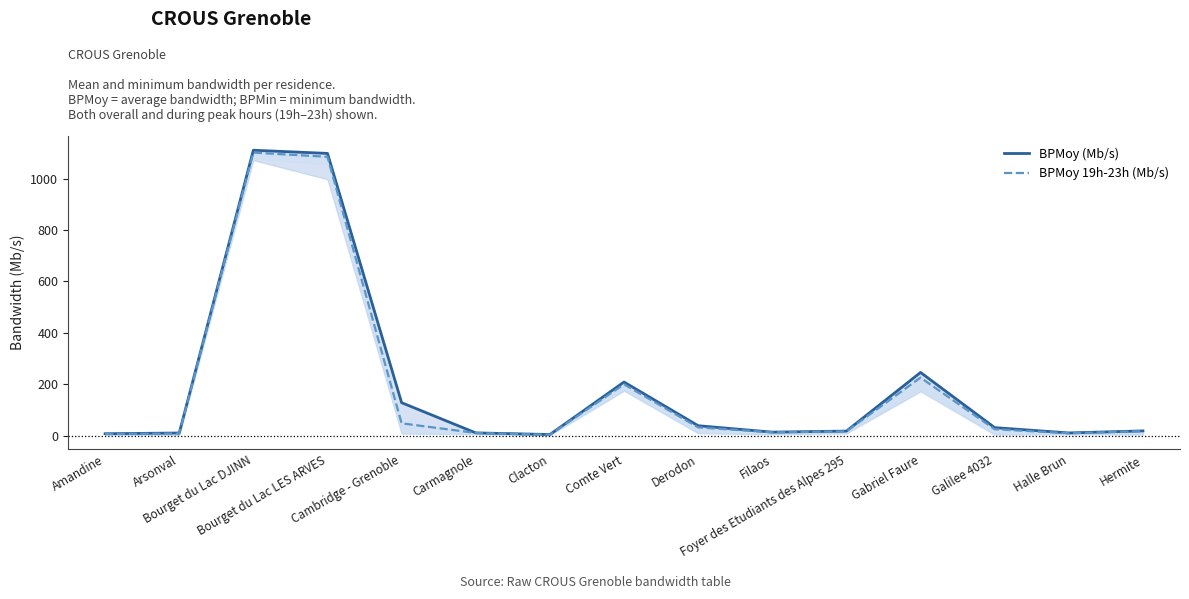

Between Galilee 4032 and Halle Brun, which is larger?

Galilee 4032